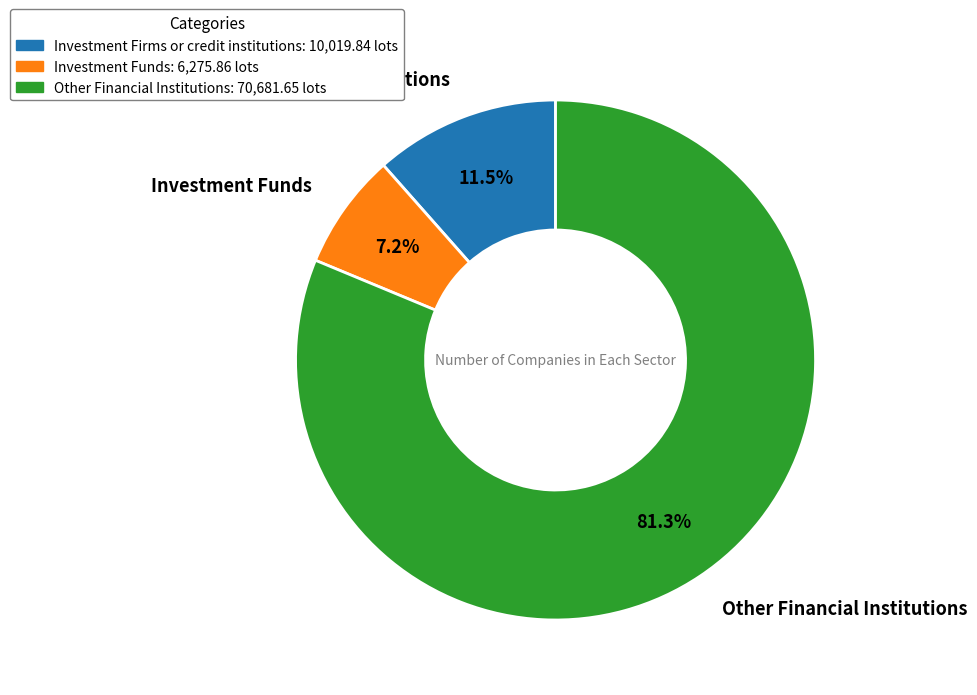

What is the total percentage of Investment Funds and Investment Firms or credit institutions?

18.7%